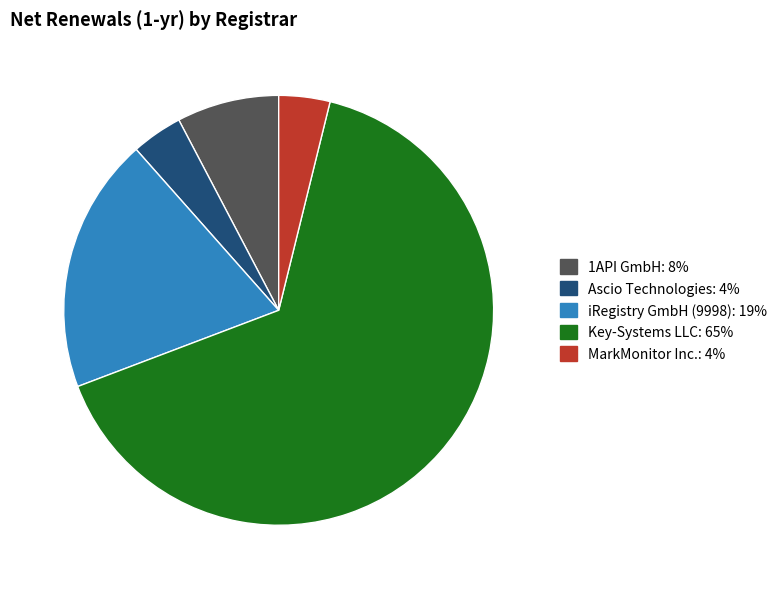

Is there a majority slice in this chart?

Yes